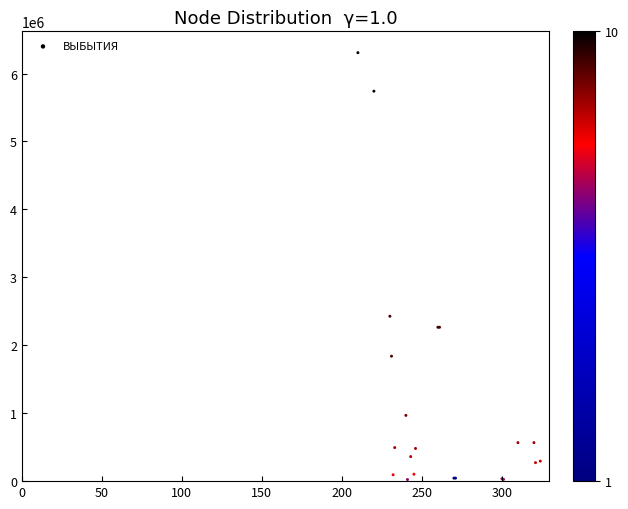

What Y value in the scatter plot is closest to 3165116?

2427148.3